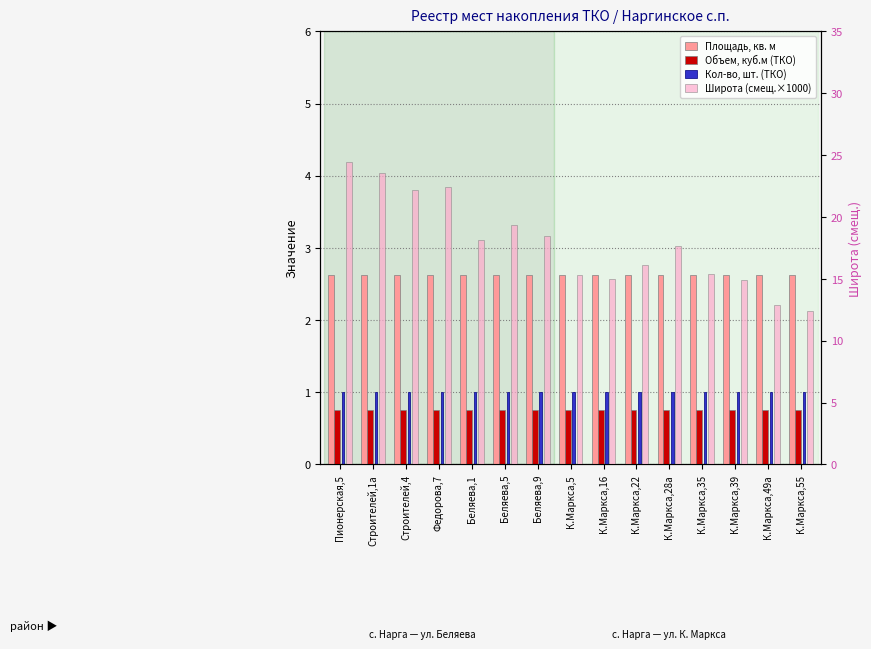

Between Пионерская,5 and К.Маркса,28а, which series saw the biggest shift?

Широта (смещ.×1000)